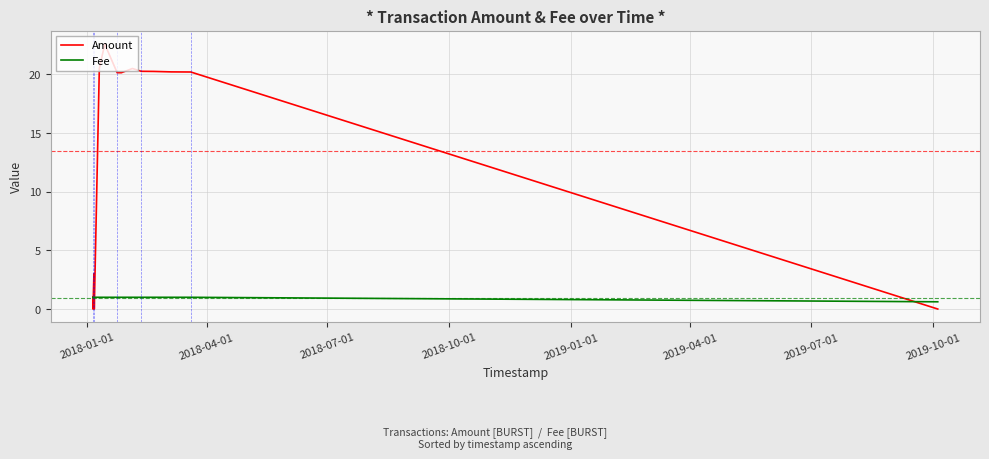

Rank the series by their average value, from lowest to highest.

Fee, Amount